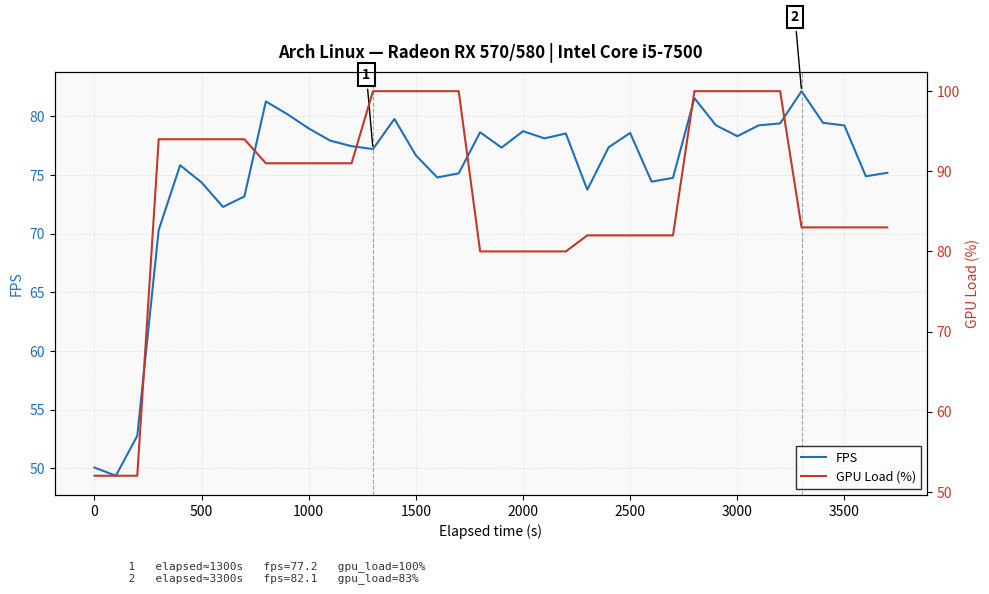

What is the minimum value for FPS?

49.4